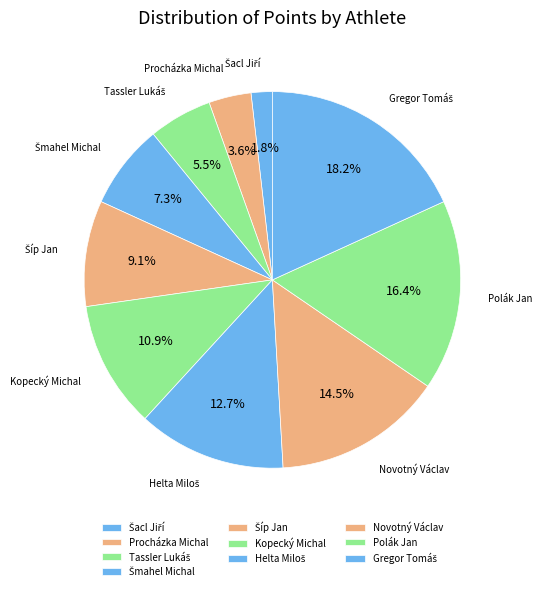

How many segments does this pie chart have?

10